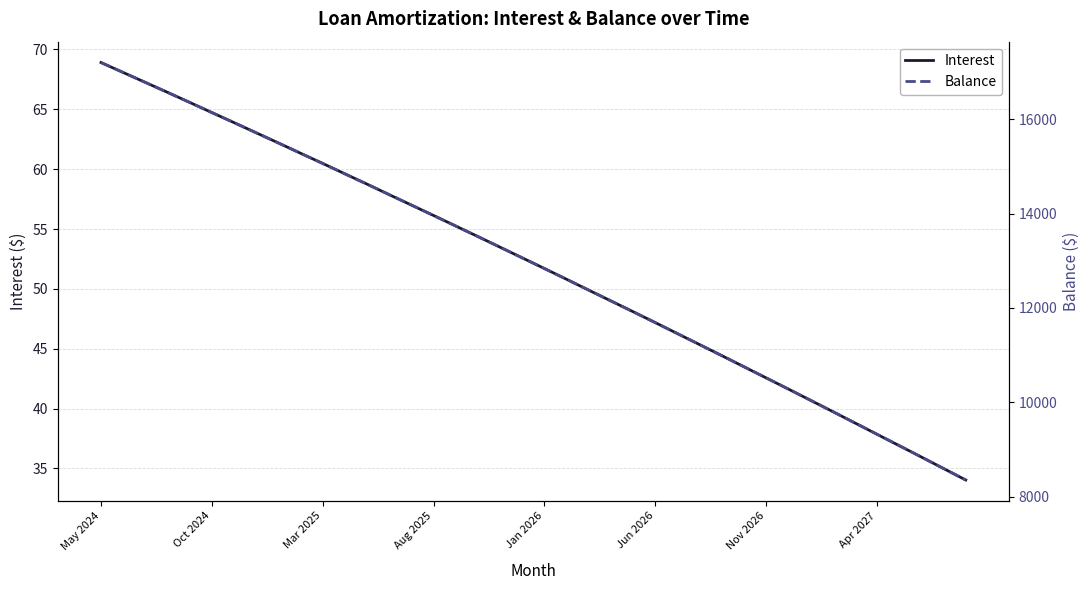

Count the number of categories in the chart.

40